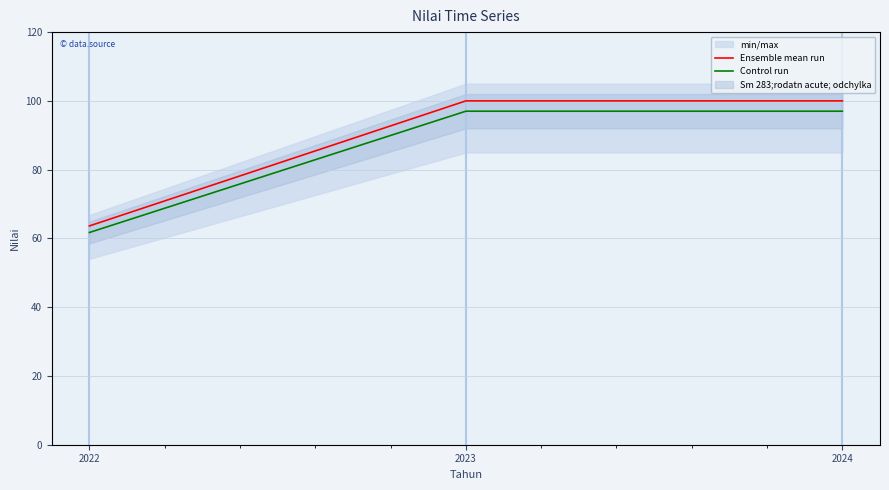

Reading right to left, list all the values displayed in this chart.

Ensemble mean run: 2024=100.0	2023=100.0	2022=63.6
Control run: 2024=97.0	2023=97.0	2022=61.7